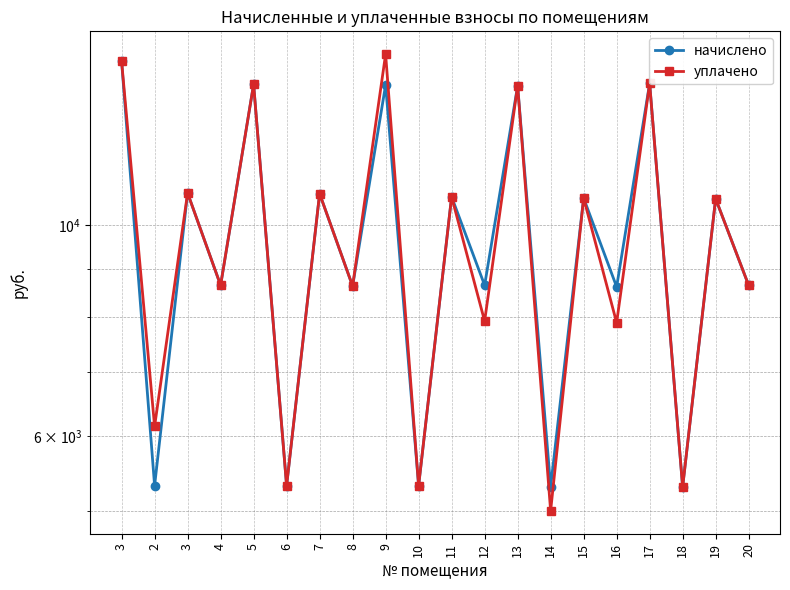

Which category has the highest value across all series?

9